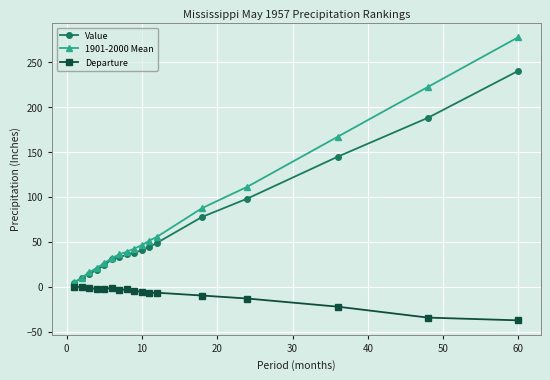

What is the maximum value shown in the chart?

277.8